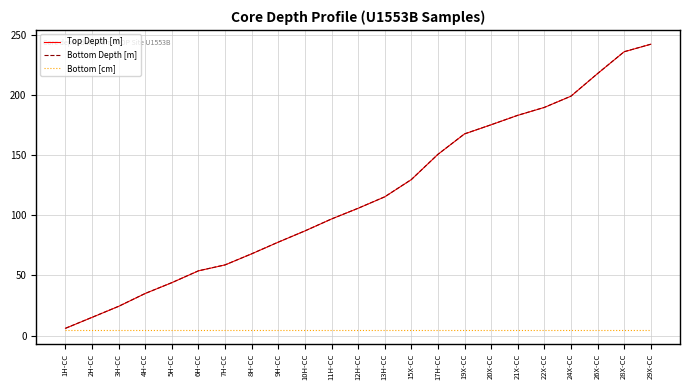

At how many categories does at least one series exceed 153?

8